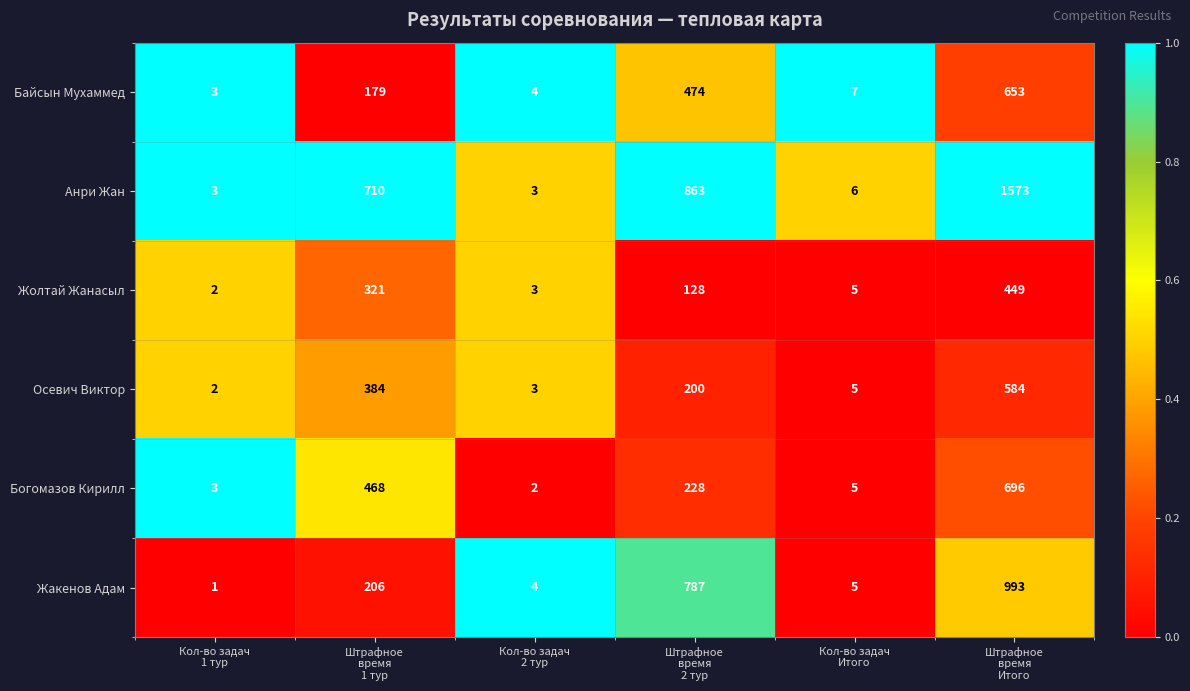

What is the average value of the Жакенов Адам series?

333